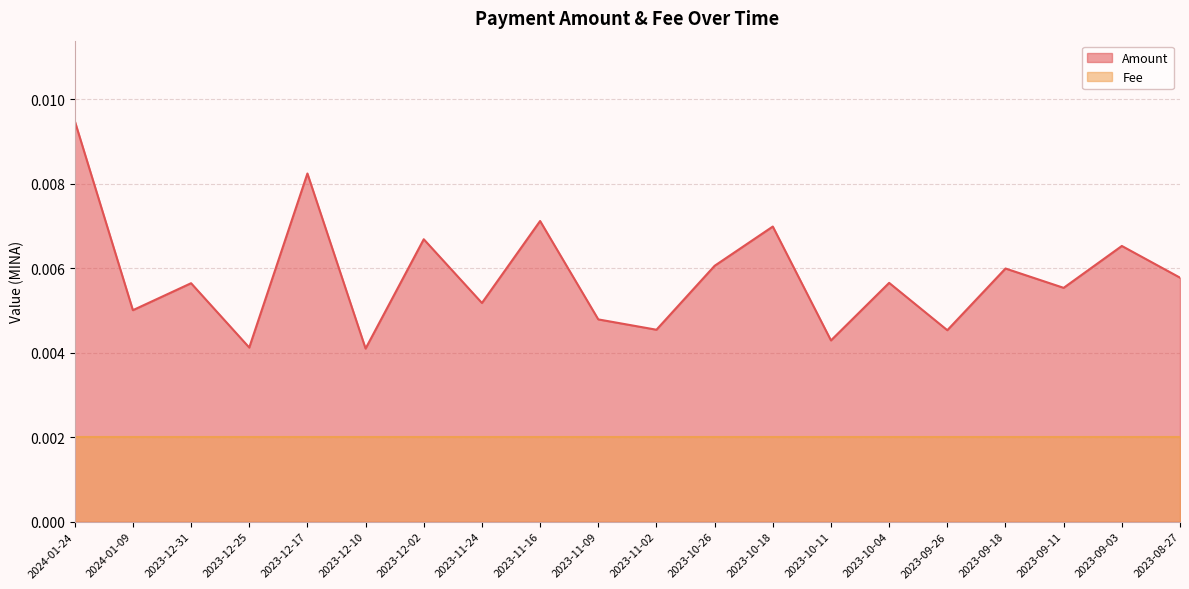

How many interior local valleys (lower than both neighbors) does the data have?

8